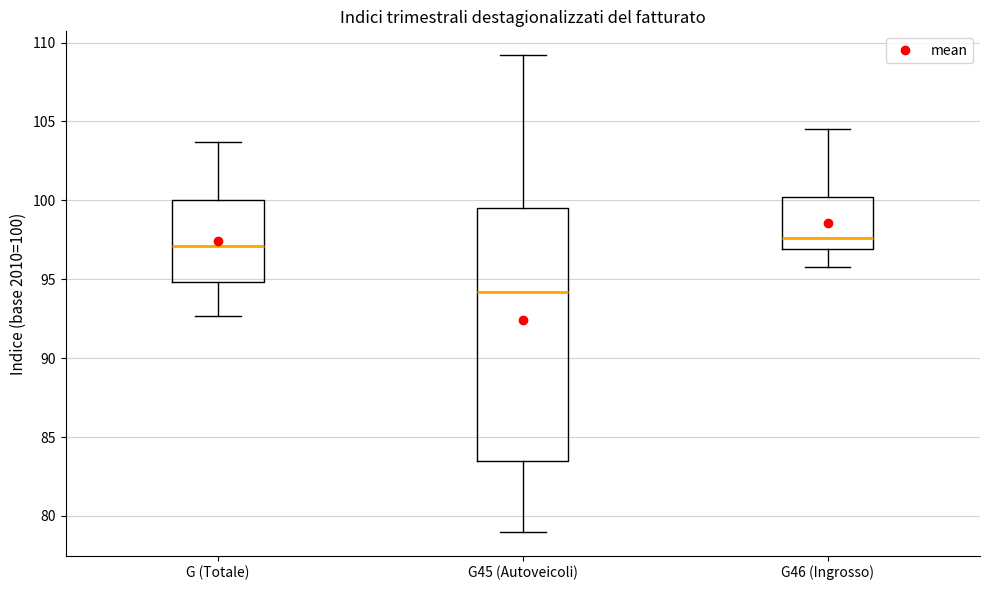

Reading left to right, transcribe this box plot: for each box, give where its median line is, the range the box spans, and where its two whiskers end, as read against the y-axis. The values are not printed on the chart, so give them approximately, as read against the axis.

G (Totale): median 97.0, box 95.0 to 100.0, whiskers 92.5 to 103.5
G45 (Autoveicoli): median 94.0, box 83.5 to 99.5, whiskers 79.0 to 109.0
G46 (Ingrosso): median 97.5, box 97.0 to 100.0, whiskers 96.0 to 104.5